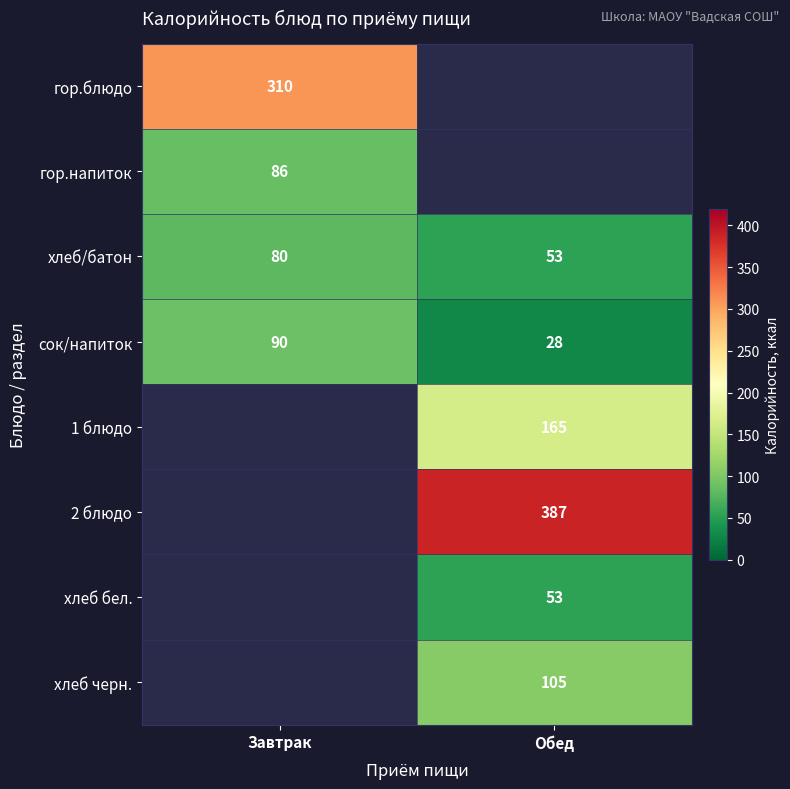

The value of хлеб/батон at Обед is 53. True or false?

True